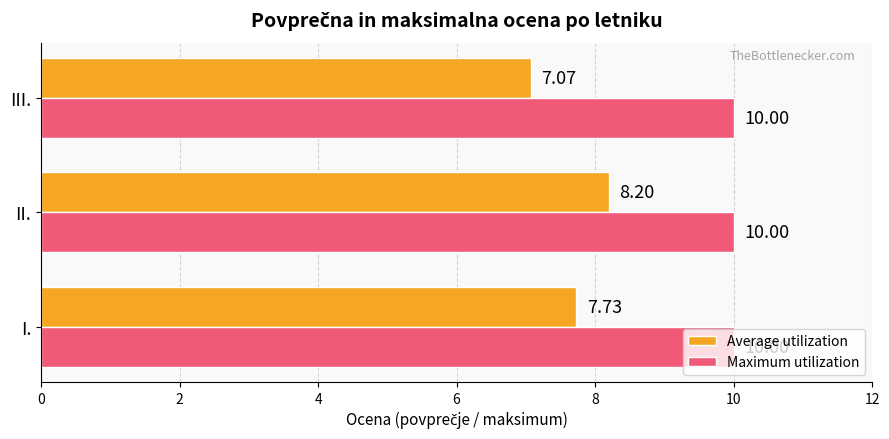

At which category is the sum across all series the highest?

II.